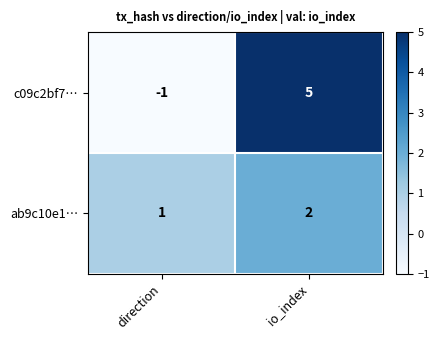

What is the difference between the highest and lowest values at io_index?

3